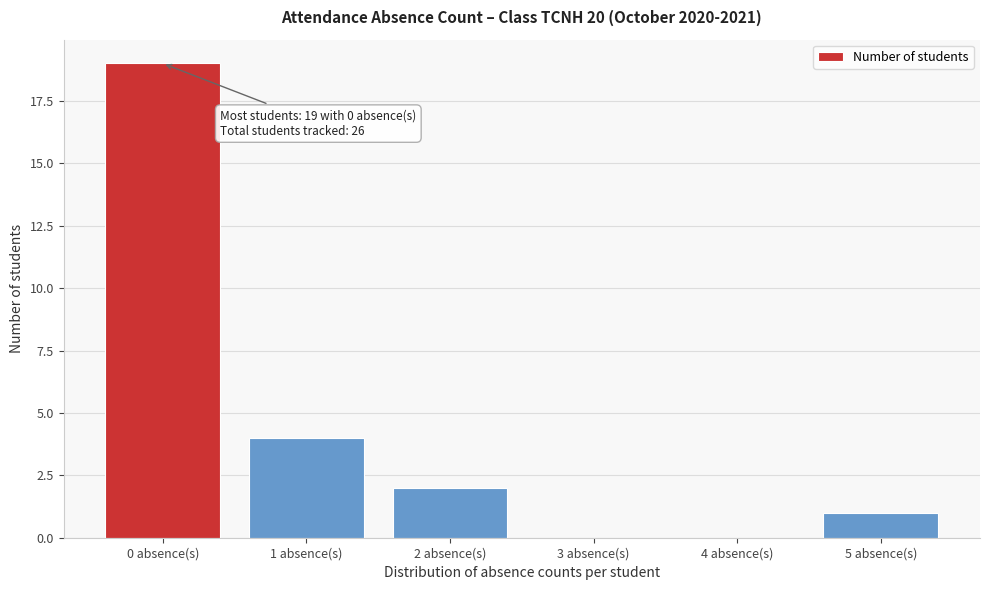

Over which range of the x-axis is the bar tallest?

-0.5 to 0.5